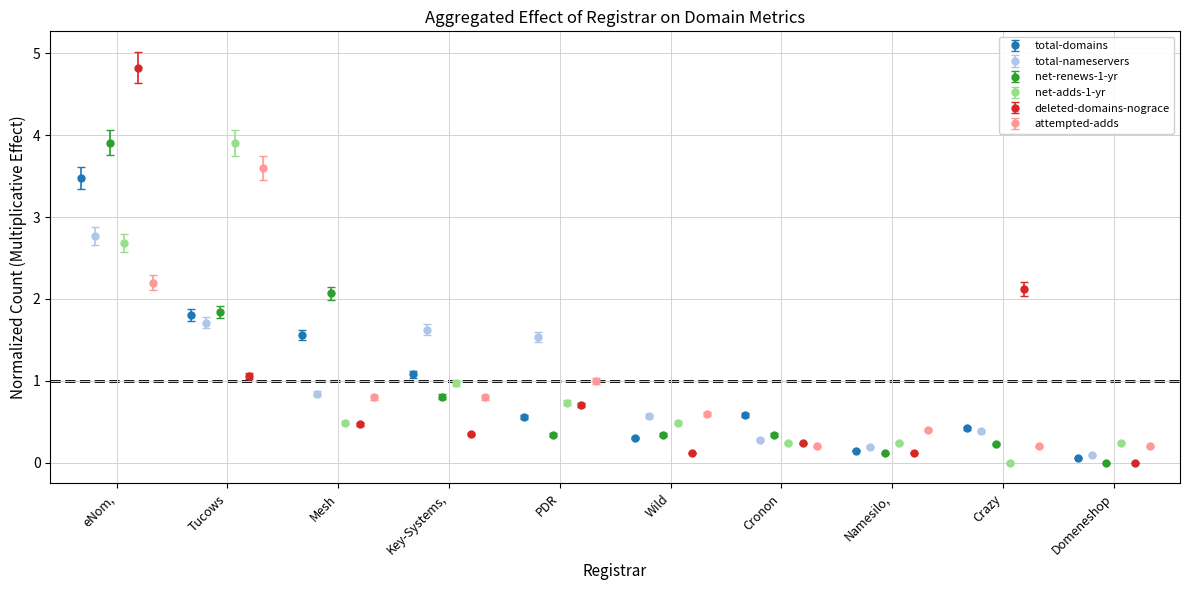

At which category is the sum across all series the highest?

eNom, Inc.